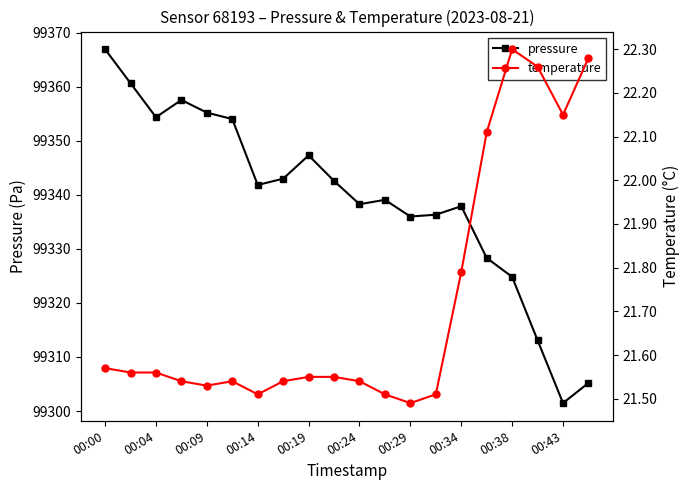

At how many categories does at least one series exceed 64023?

20